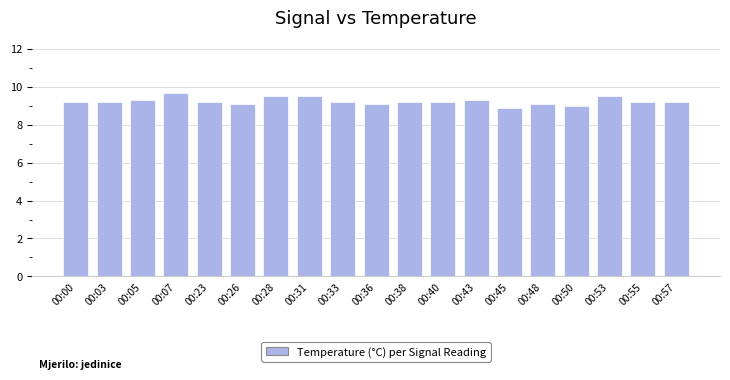

Reading left to right, transcribe all the data shown in this chart.

9.2	9.2	9.3	9.7	9.2	9.1	9.5	9.5	9.2	9.1	9.2	9.2	9.3	8.9	9.1	9.0	9.5	9.2	9.2